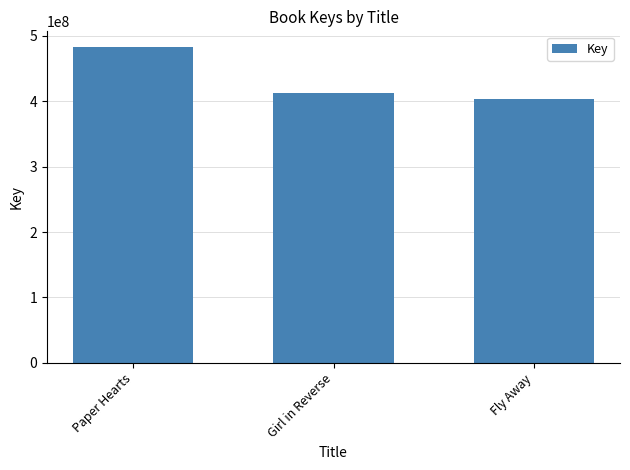

List the labels in order of value, smallest first.

Fly Away, Girl in Reverse, Paper Hearts